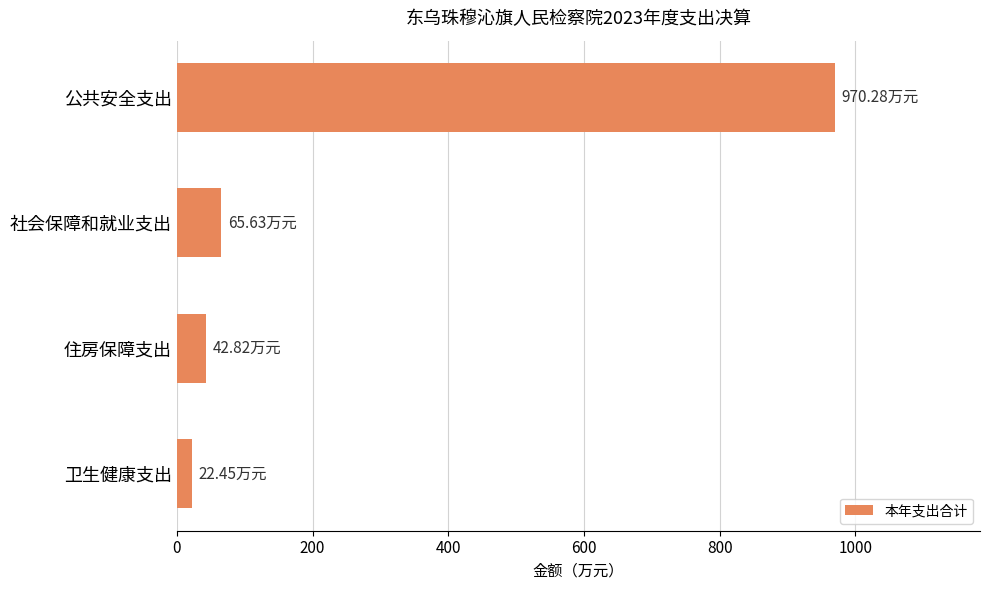

Count the number of categories in the chart.

4